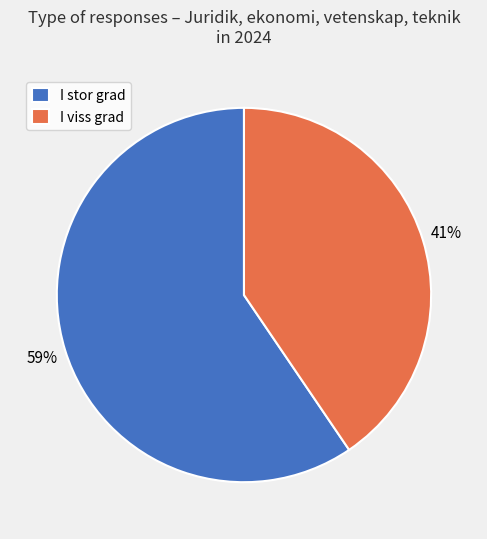

What percentage is the I viss grad slice, to the nearest percent?

41%